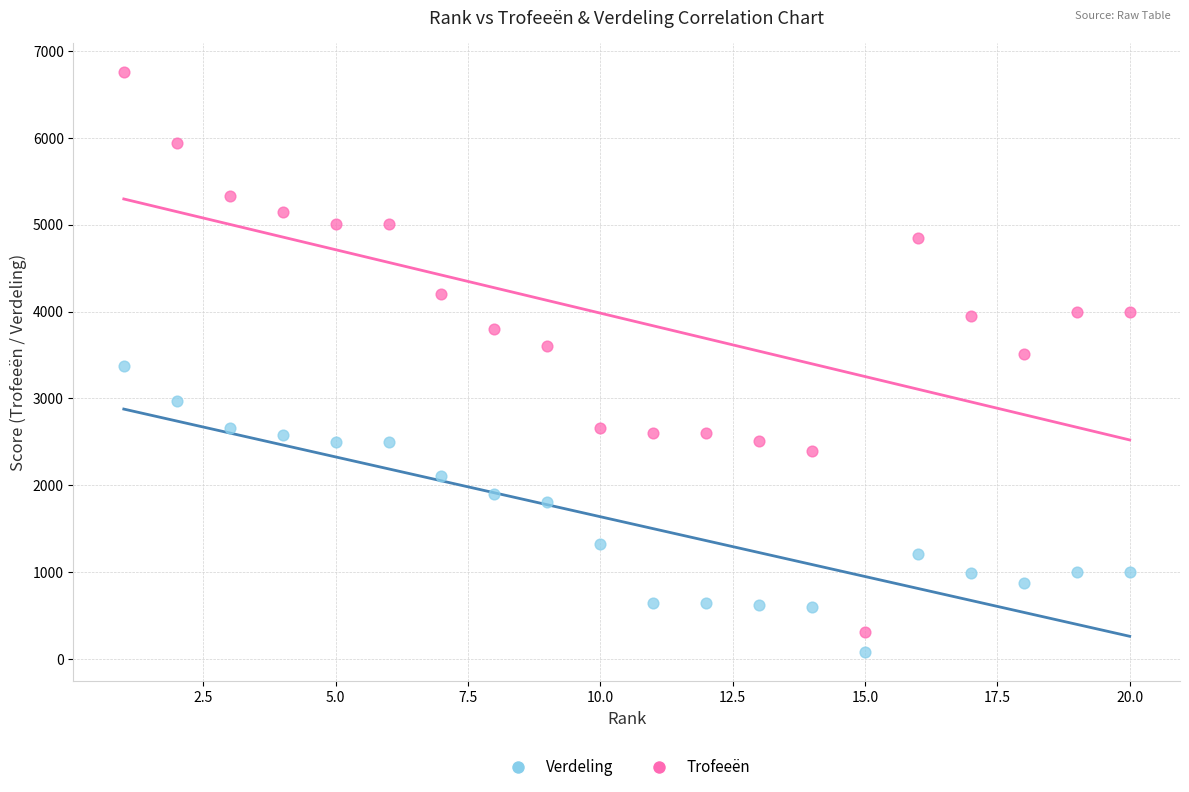

In the Verdeling series, what Y value is closest to 1727?

1804